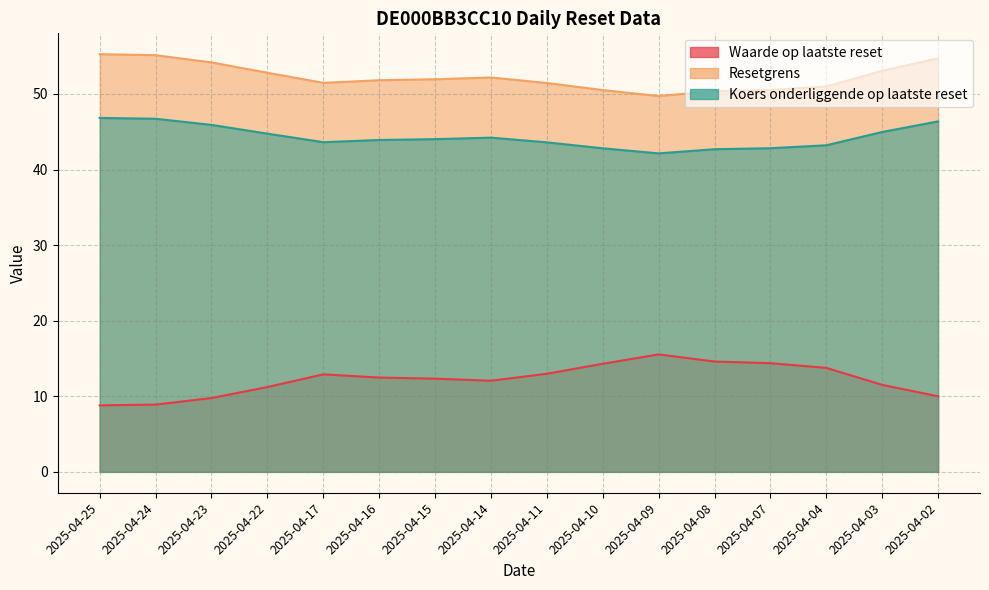

True or false: Koers onderliggende op laatste reset and Waarde op laatste reset intersect in this chart.

False